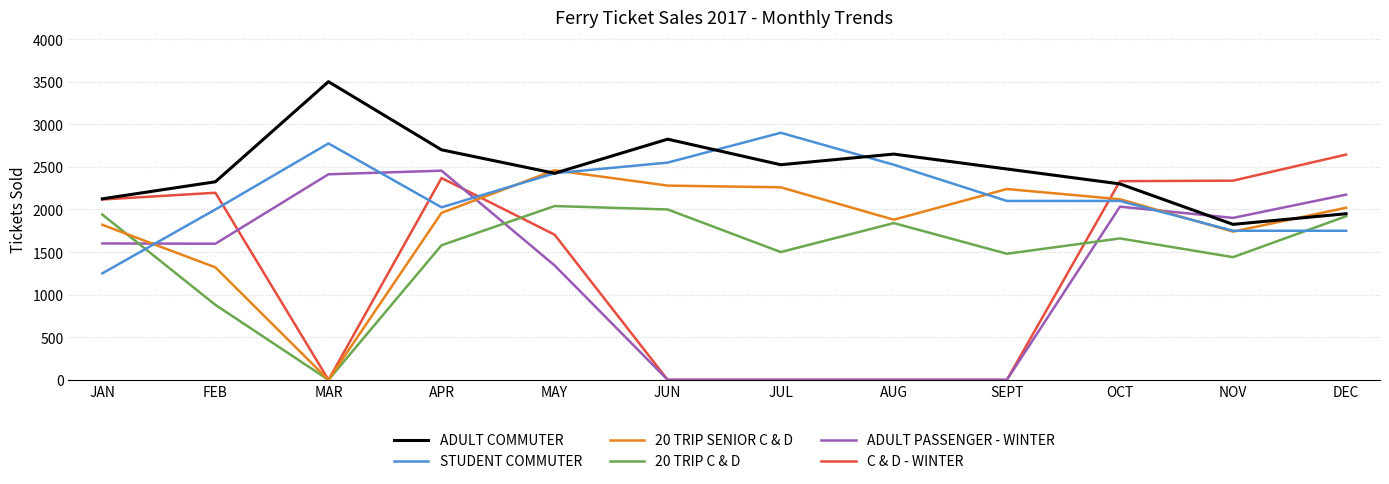

Is it true that ADULT COMMUTER equals 2300 at OCT?

True